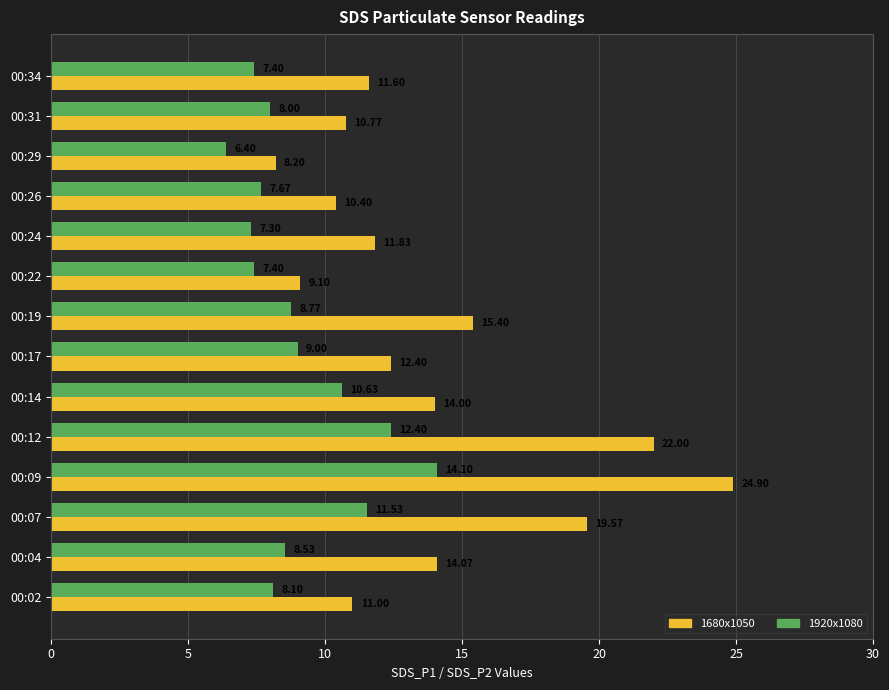

What is the difference between the second highest and minimum values in the 1680x1050 series?

13.8